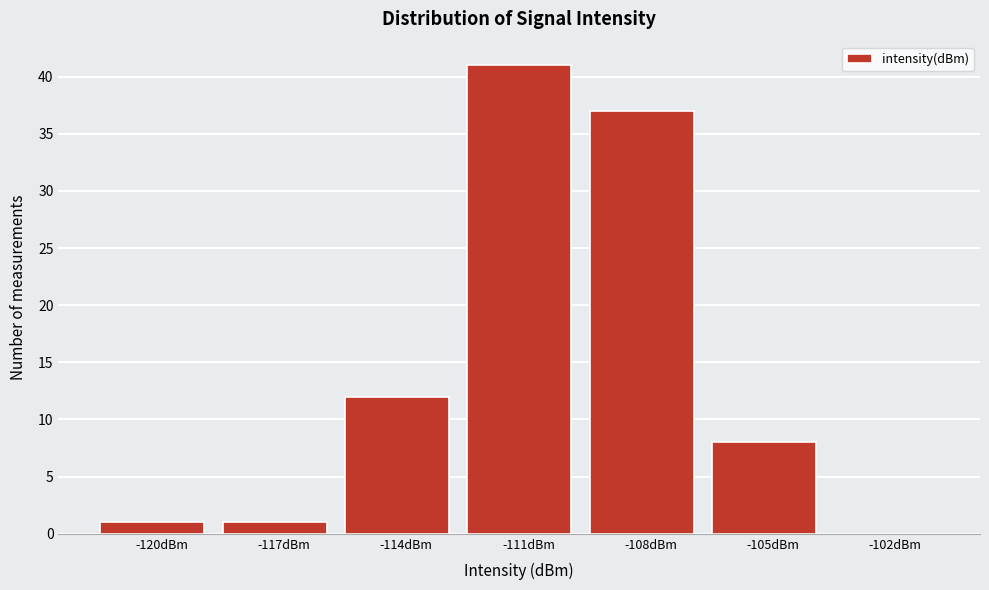

Reading left to right, transcribe all the data shown in this chart.

-120dBm=1	-117dBm=1	-114dBm=12	-111dBm=41	-108dBm=37	-105dBm=8	-102dBm=0